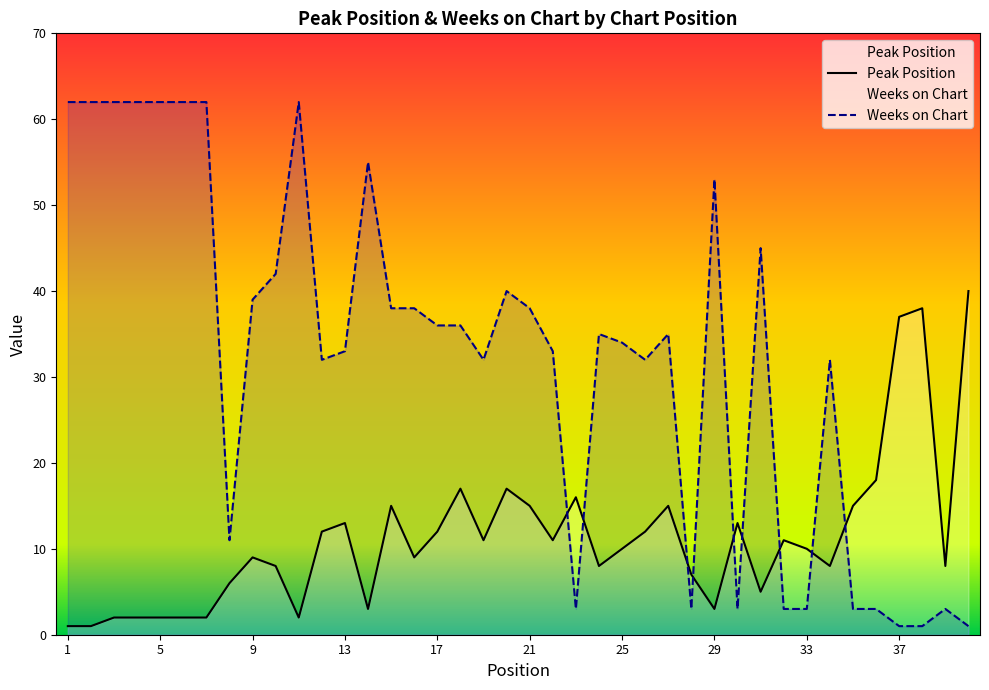

What is the difference between the Weeks on Chart values at 18 and 23?

33